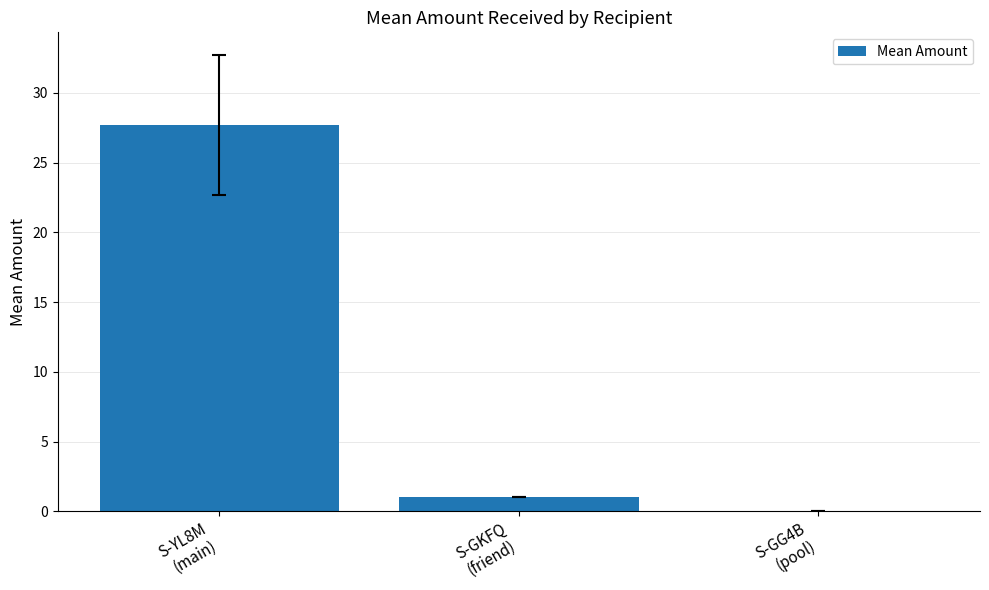

What is the greatest value displayed?

27.7